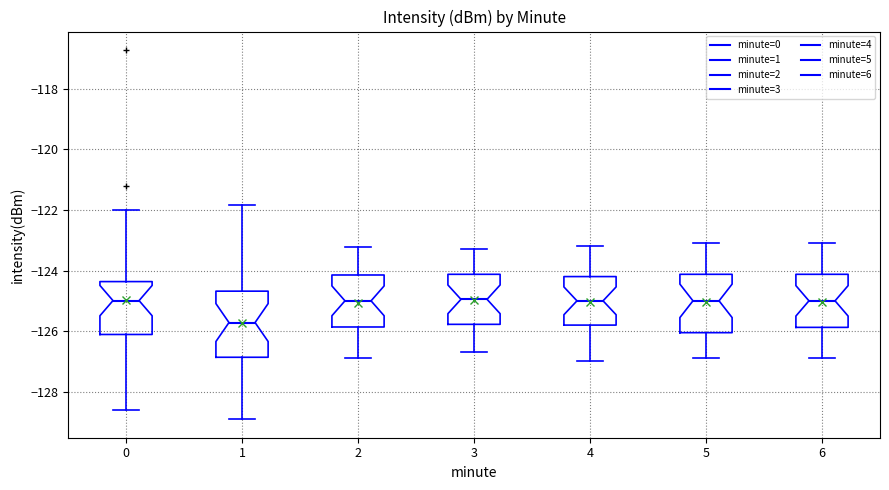

Reading left to right, transcribe this box plot: for each box, give where its median line is, the range the box spans, and where its two whiskers end, as read against the y-axis. The values are not printed on the chart, so give them approximately, as read against the axis.

0: median -125.0, box -126.2 to -124.4, whiskers -128.6 to -122.0
1: median -125.8, box -126.8 to -124.6, whiskers -129.0 to -121.8
2: median -125.0, box -125.8 to -124.2, whiskers -126.8 to -123.2
3: median -125.0, box -125.8 to -124.2, whiskers -126.6 to -123.2
4: median -125.0, box -125.8 to -124.2, whiskers -127.0 to -123.2
5: median -125.0, box -126.0 to -124.2, whiskers -126.8 to -123.0
6: median -125.0, box -125.8 to -124.2, whiskers -126.8 to -123.0